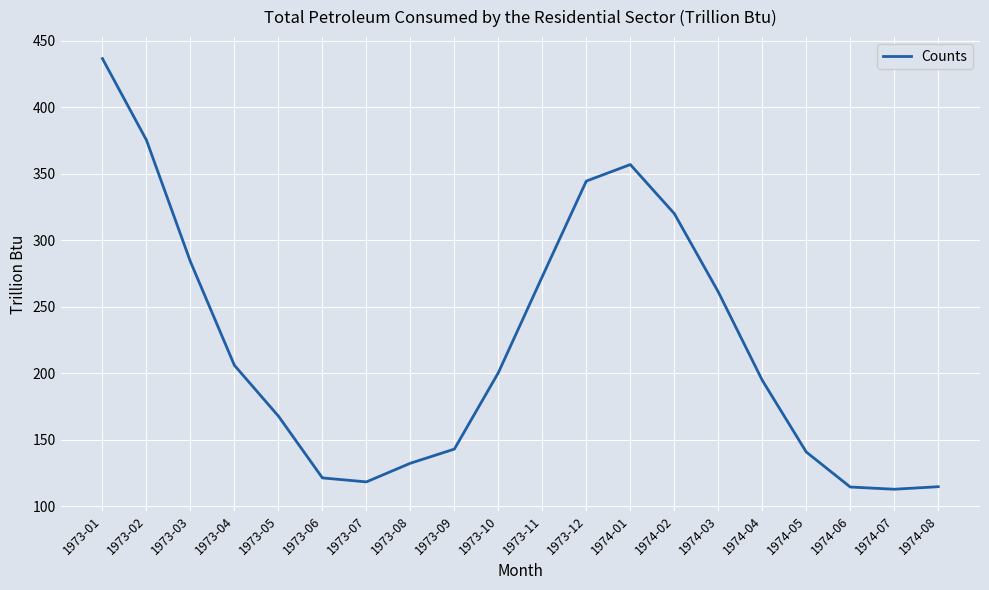

At which label is the value closest to 274?

1973-11